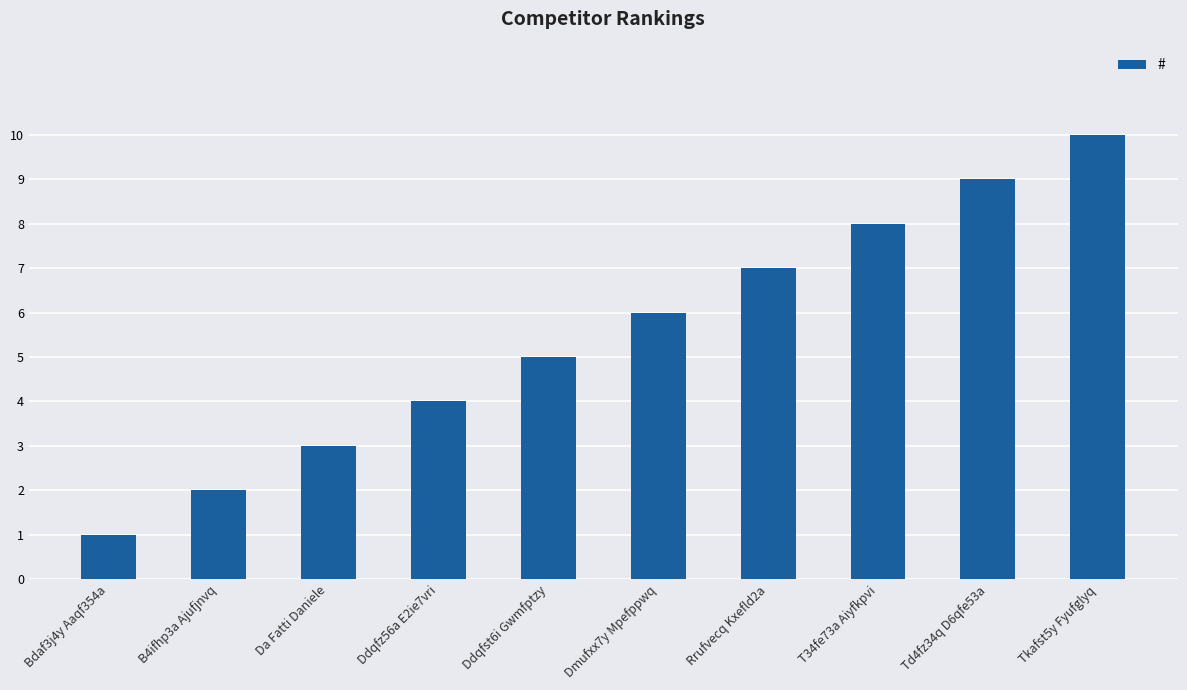

Where is the data nearest to the value 5?

Ddqfst6i Gwmfptzy